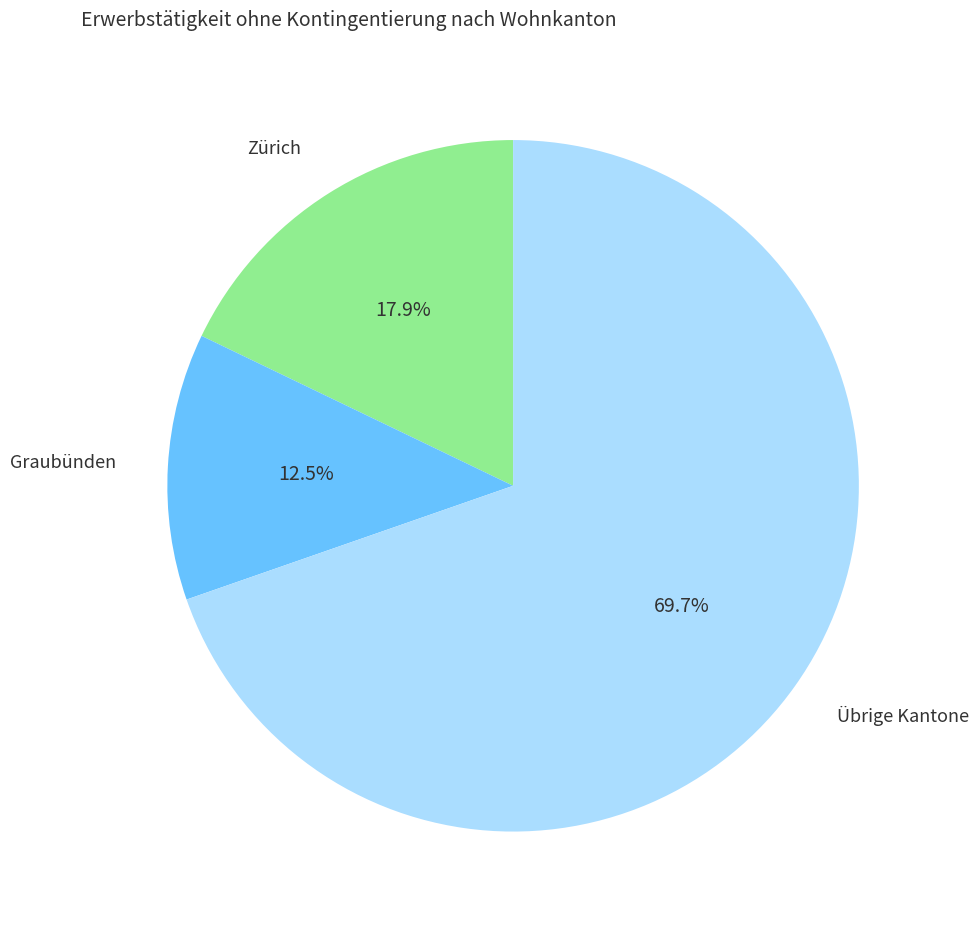

Does any single category account for the majority?

Yes